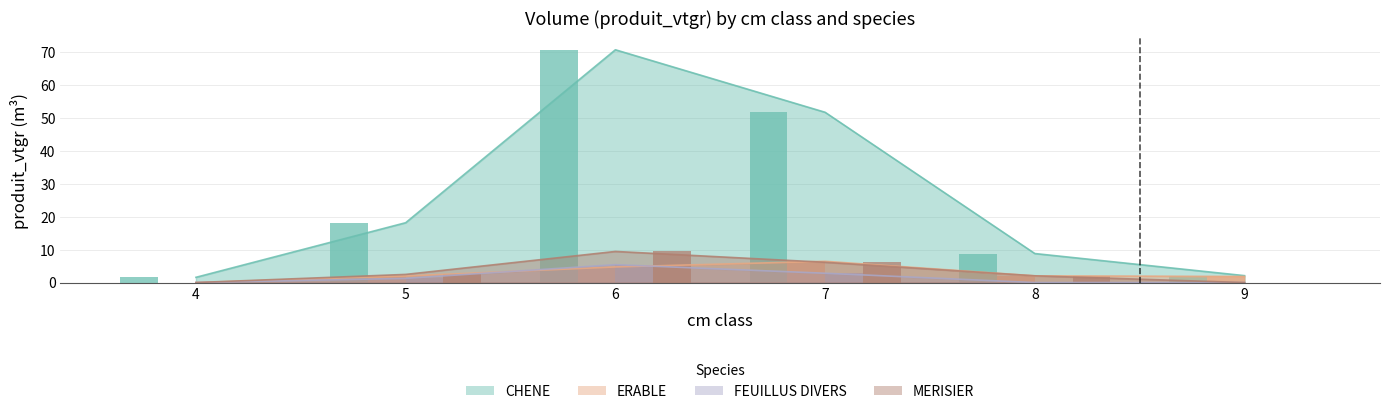

At how many categories does at least one series exceed 67?

1